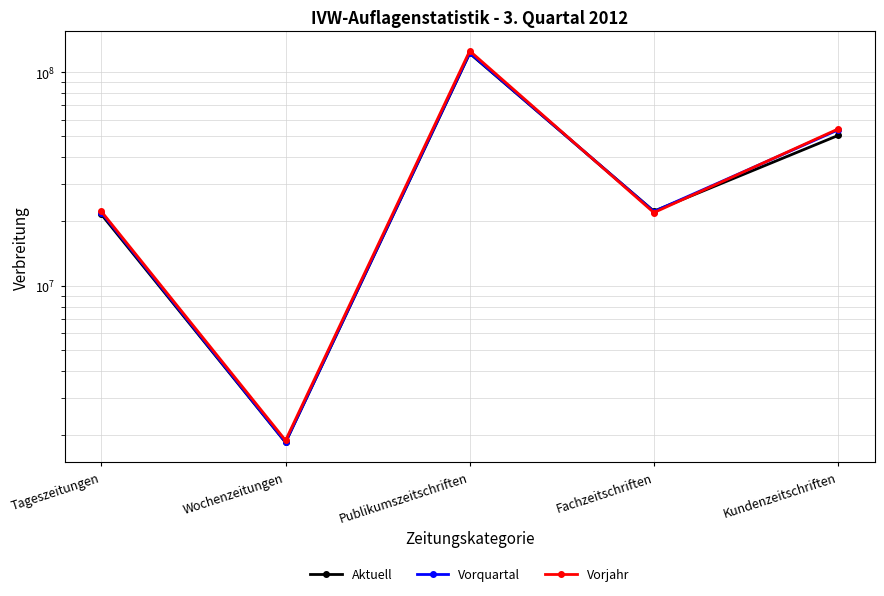

Which series ends up on top after the final intersection of Vorquartal and Aktuell?

Vorquartal